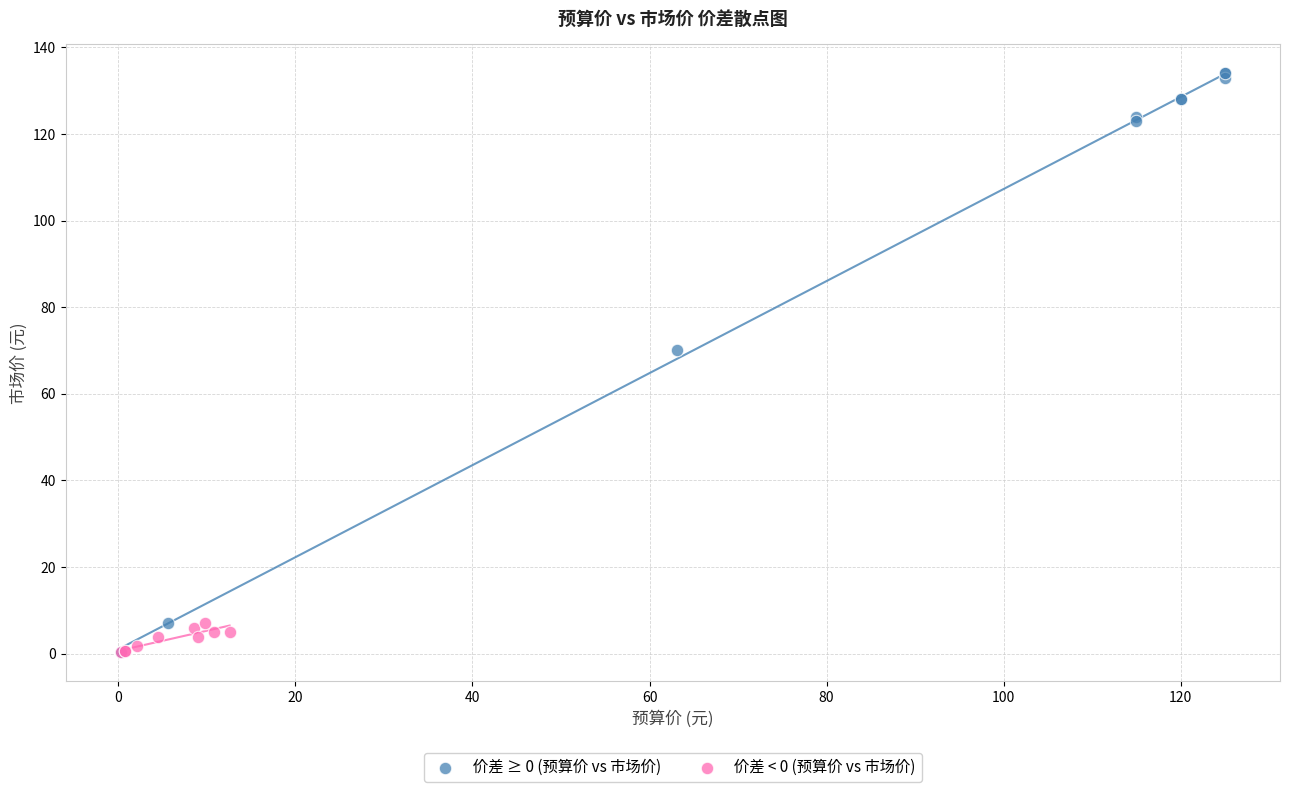

Which series reaches the maximum Y coordinate?

价差 ≥ 0 (预算价 vs 市场价)